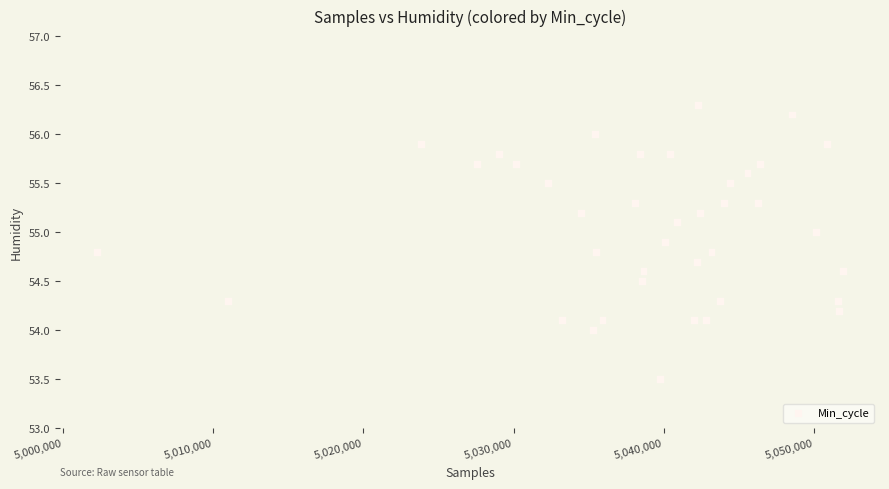

What is the range of X values (max minus min)?

49665.0